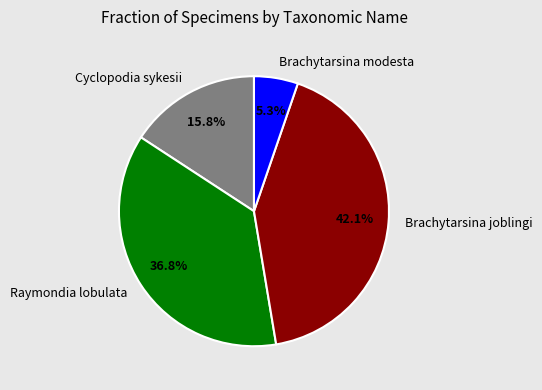

Which category has the biggest portion of the pie?

Brachytarsina joblingi